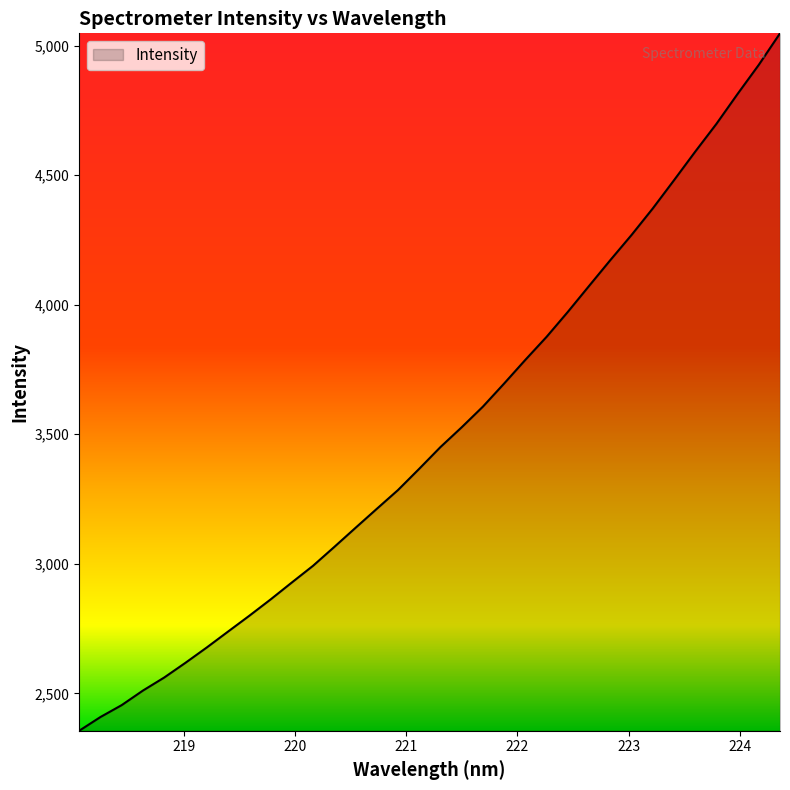

What is the smallest value displayed?

2355.8